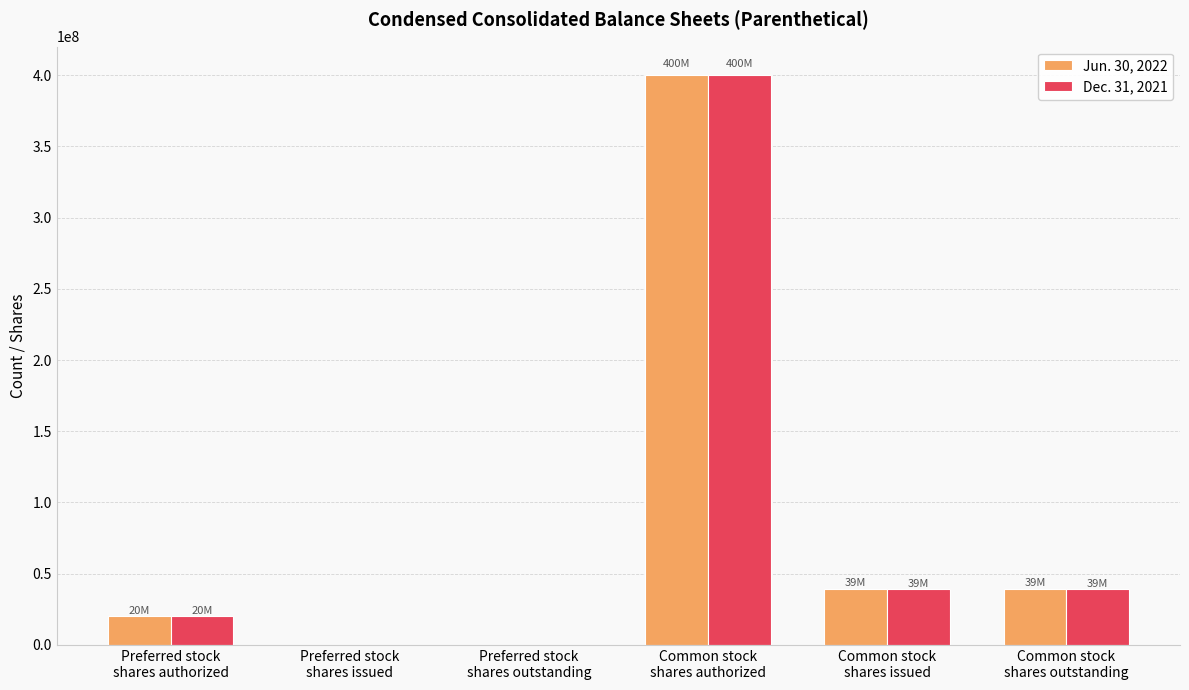

Between Preferred stock
shares issued and Common stock
shares issued, which series saw the biggest shift?

Jun. 30, 2022